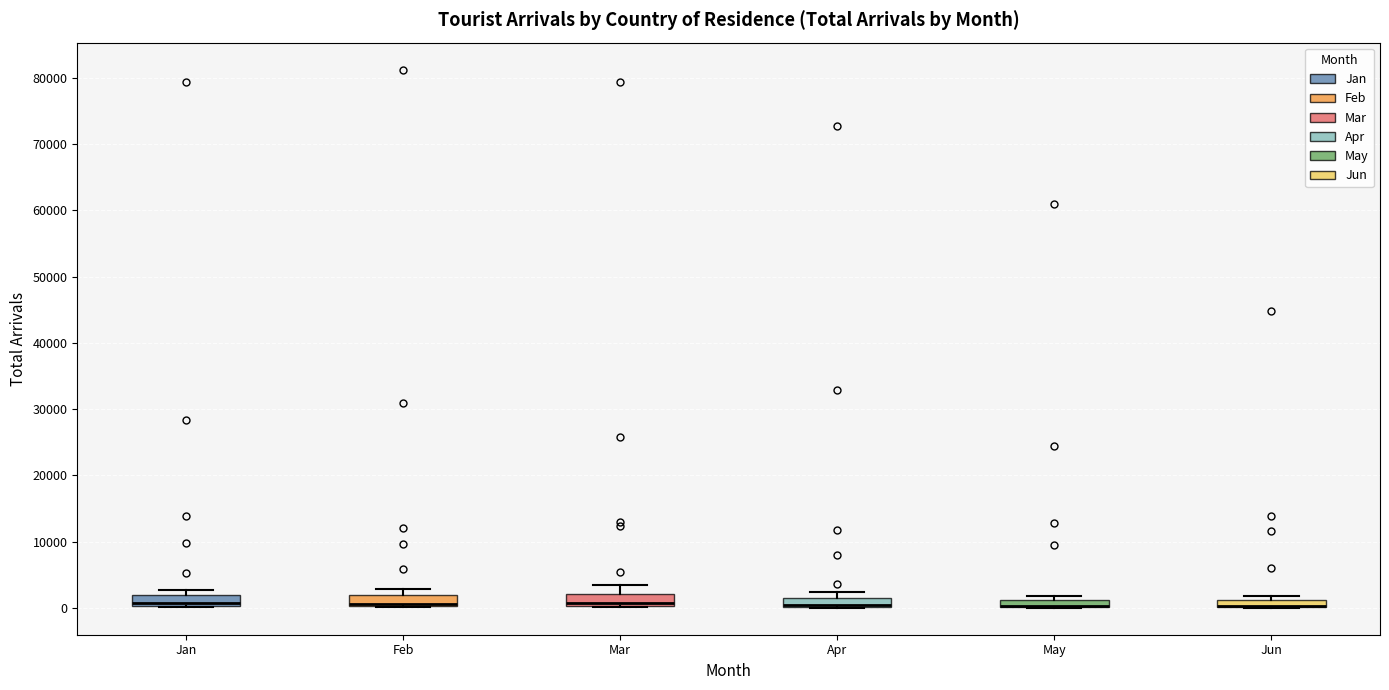

Where is the lower edge of the box for Mar on the y-axis? The values are not printed on the chart, so give them approximately, as read against the axis.

0